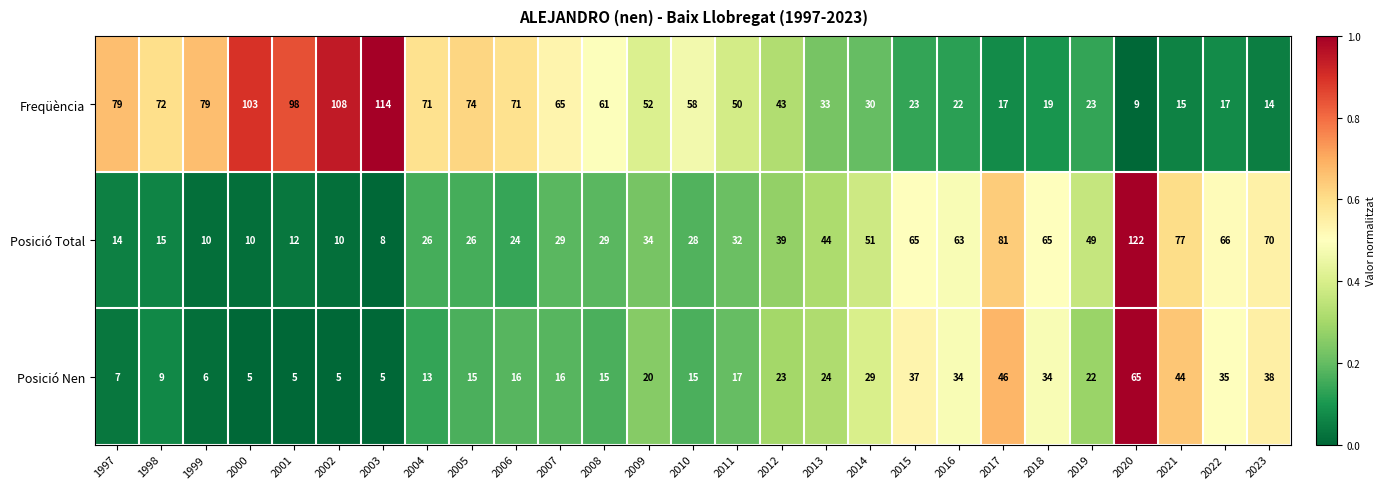

How many values in the Posició Nen series are below 17?

13